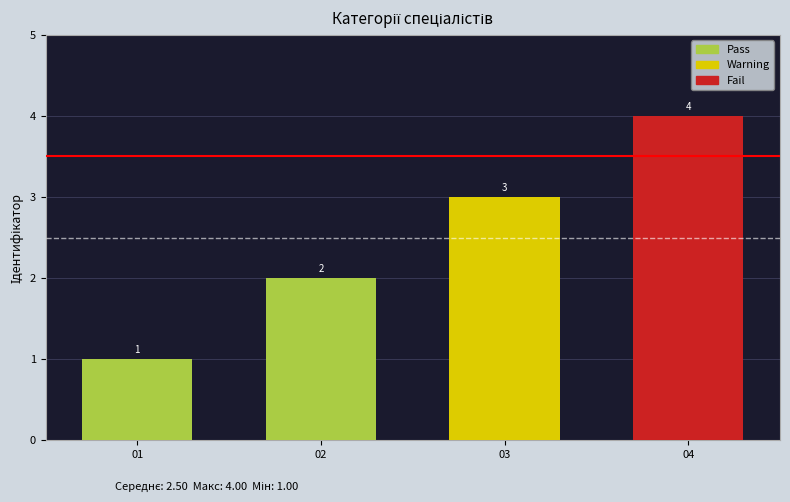

Count the values in the range 2 to 4.

3